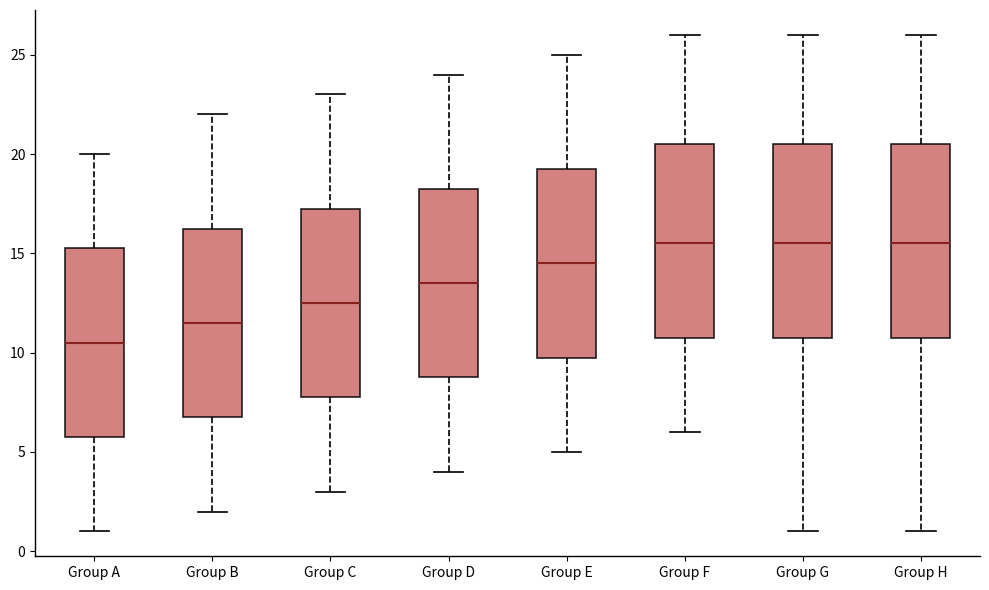

Reading left to right, read every box against the y-axis: the position of its median line, the range the box covers, and the ends of its whiskers. The values are not printed on the chart, so give them approximately, as read against the axis.

Group A: median 10.5, box 6.0 to 15.5, whiskers 1.0 to 20.0
Group B: median 11.5, box 7.0 to 16.5, whiskers 2.0 to 22.0
Group C: median 12.5, box 8.0 to 17.5, whiskers 3.0 to 23.0
Group D: median 13.5, box 9.0 to 18.5, whiskers 4.0 to 24.0
Group E: median 14.5, box 10.0 to 19.5, whiskers 5.0 to 25.0
Group F: median 15.5, box 11.0 to 20.5, whiskers 6.0 to 26.0
Group G: median 15.5, box 11.0 to 20.5, whiskers 1.0 to 26.0
Group H: median 15.5, box 11.0 to 20.5, whiskers 1.0 to 26.0